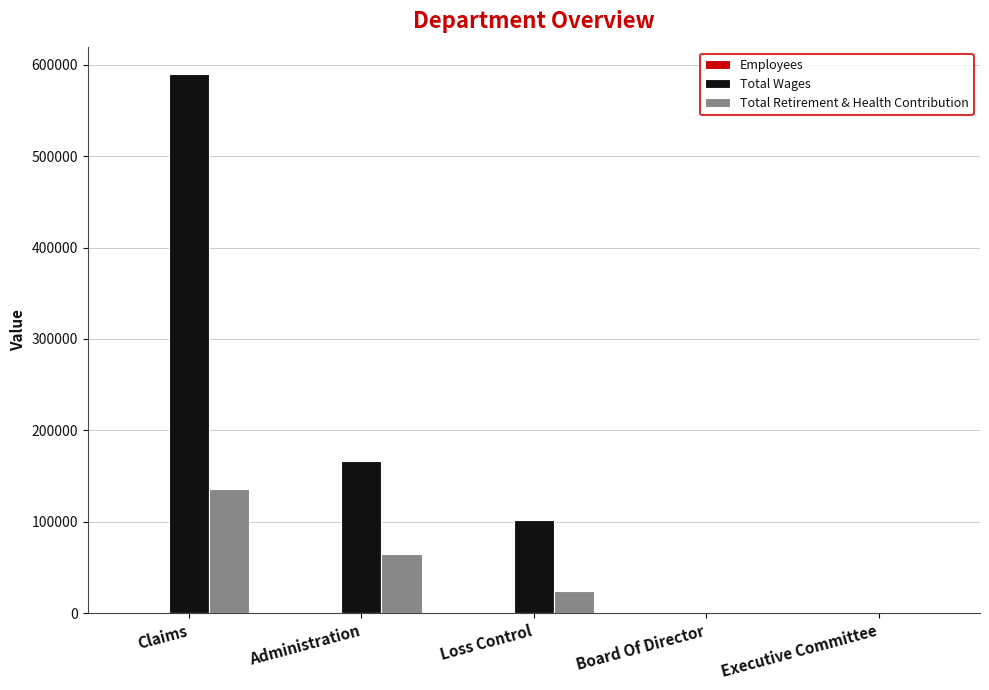

What is the difference between the Total Retirement & Health Contribution values at Claims and Loss Control?

111615